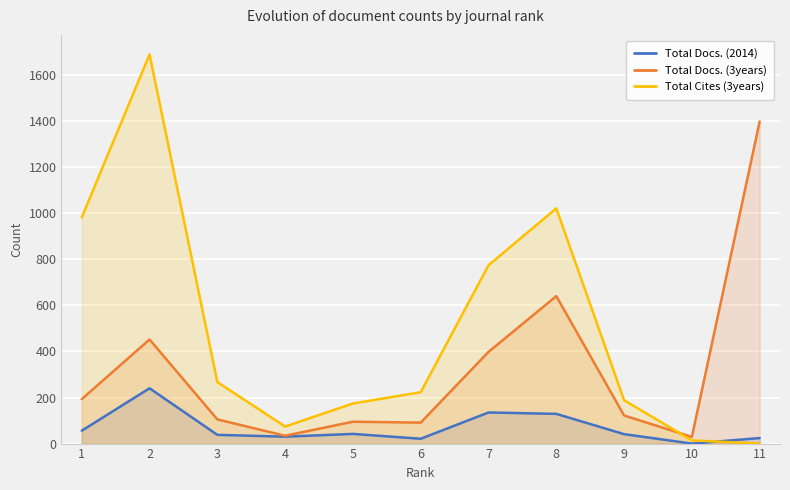

True or false: Total Docs. (2014) has more than 2 interior local peaks.

True